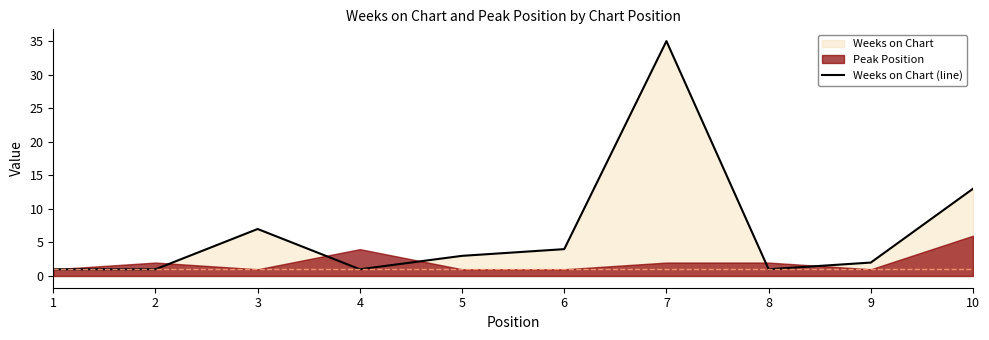

What is the sum of all values?

68